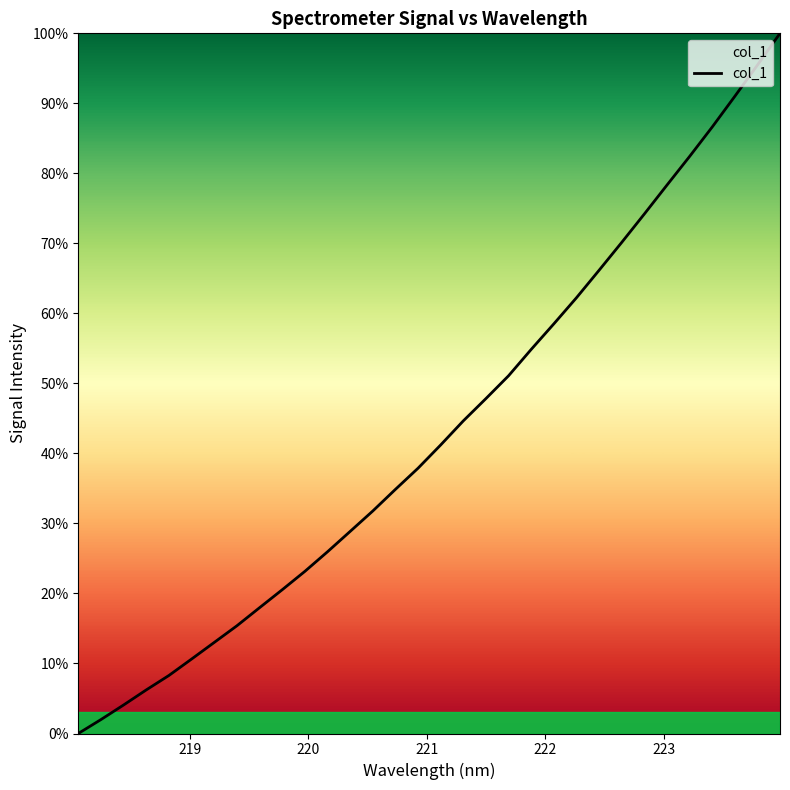

What is the greatest value displayed?

100.0